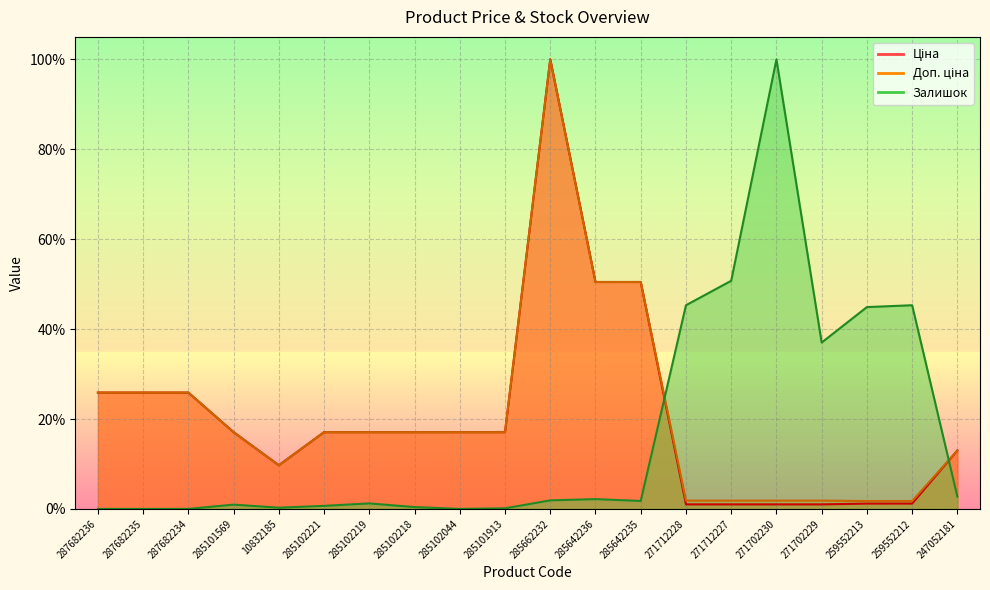

At which category is the sum across all series the highest?

285662232